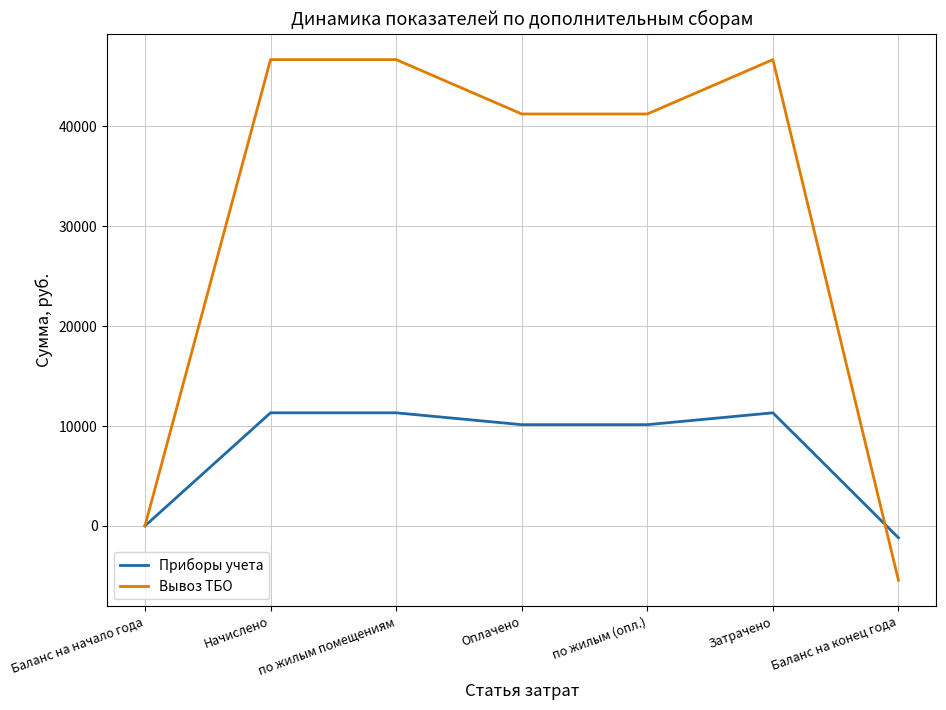

What is the approximate value of Приборы учета at по жилым (опл.)?

10138.9